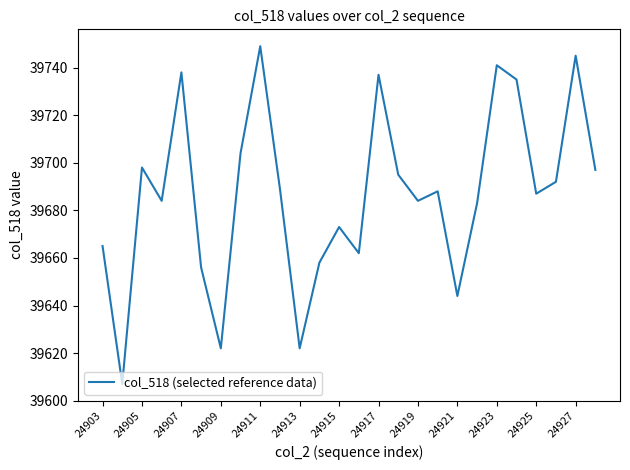

What is the smallest value displayed?

39607